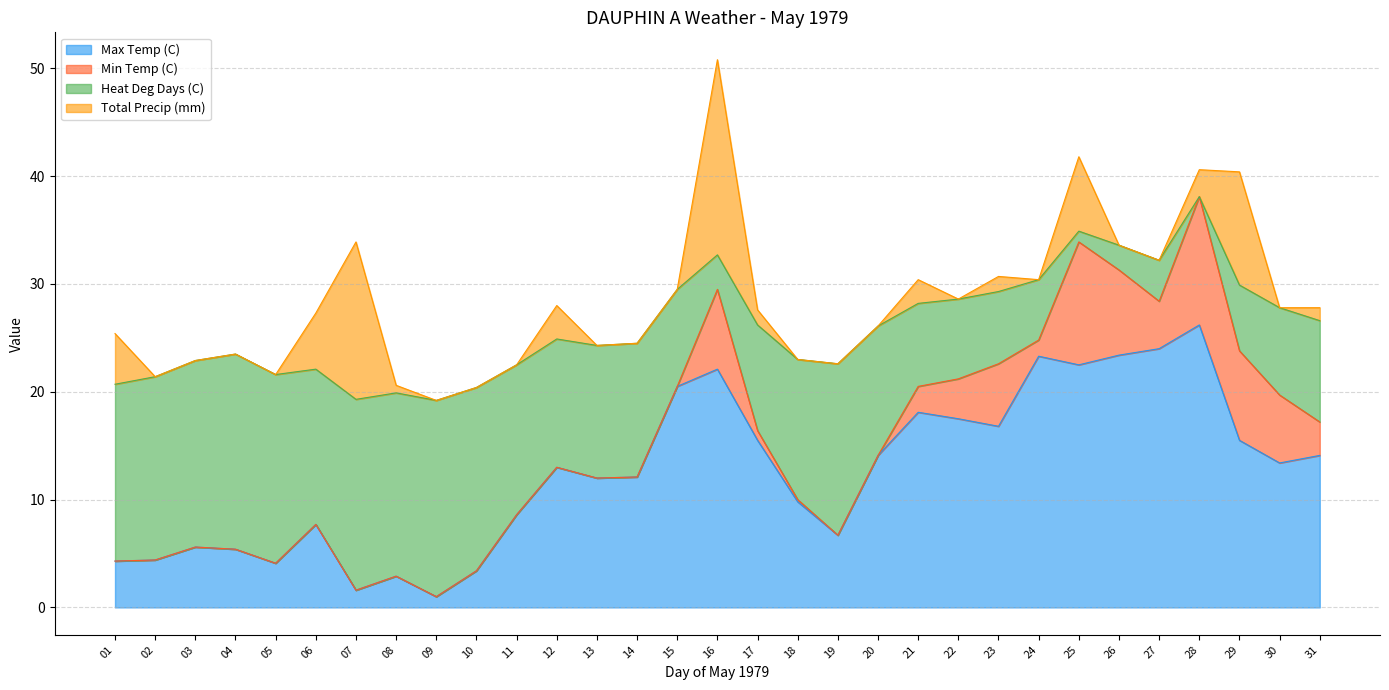

True or false: Heat Deg Days (C) and Max Temp (C) cross at least once.

False